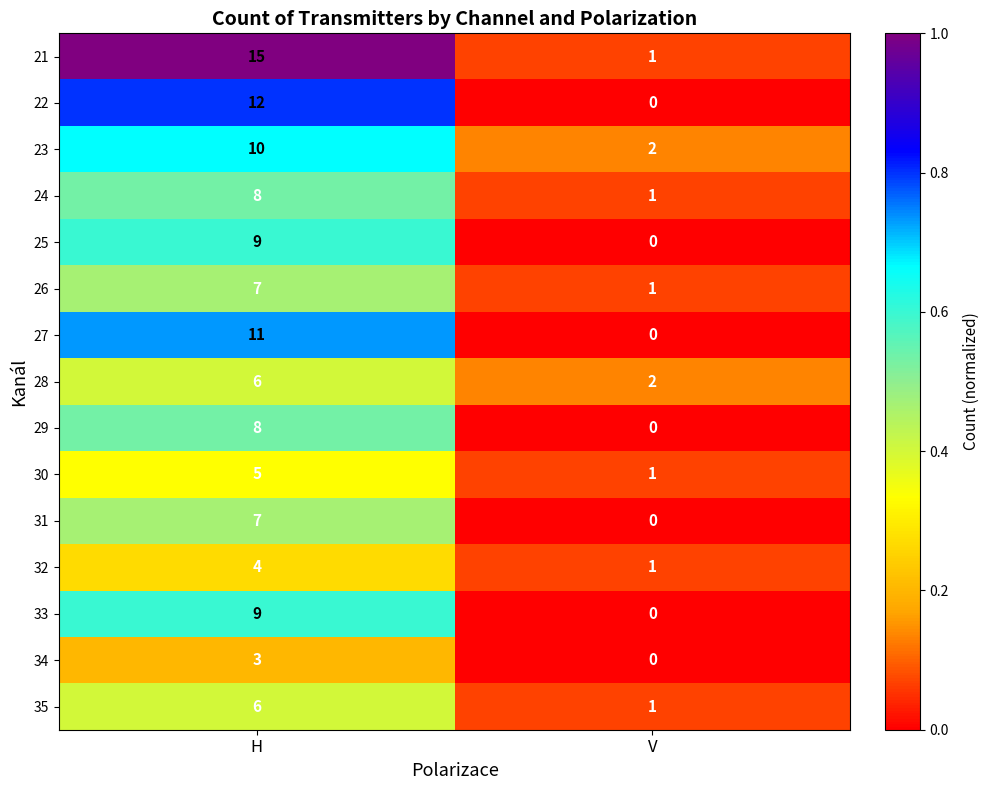

What is the sum of the 28 values at V and H?

8